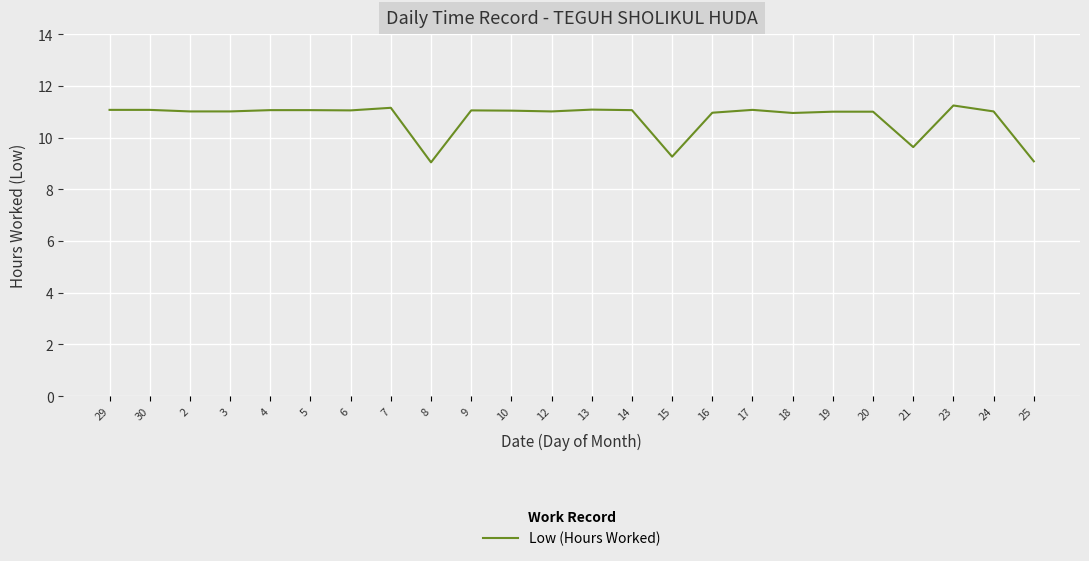

Where does the data first go above 11?

29